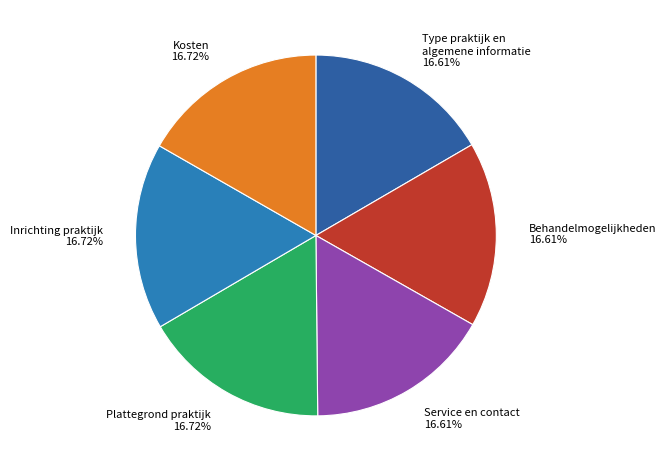

Is Plattegrond praktijk the majority of the pie?

No